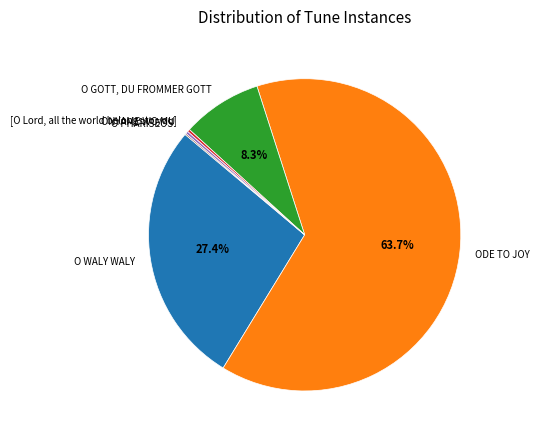

What is the largest slice in the pie chart?

ODE TO JOY